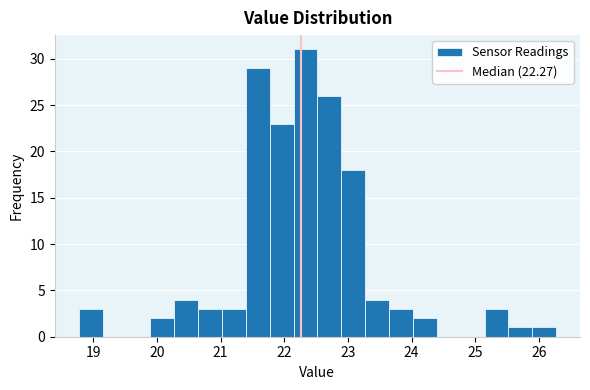

Around what value on the x-axis is the tallest bar? Give the approximate position of its centre, as read against the axis.

22.3